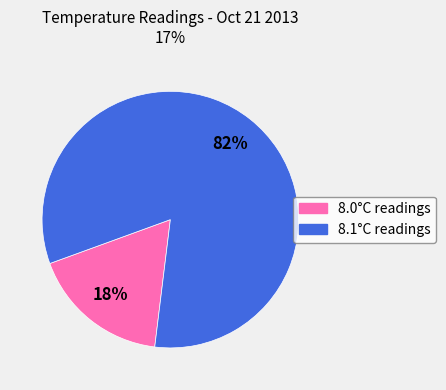

To the nearest percent, what is the average slice percentage?

50%